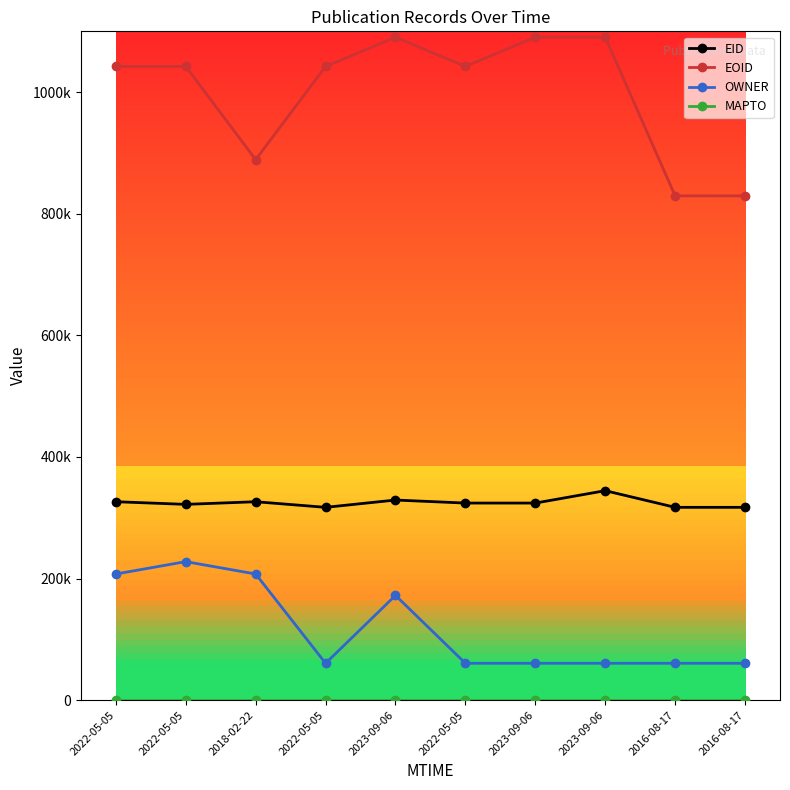

At which label does EID first exceed 324166?

2022-05-05